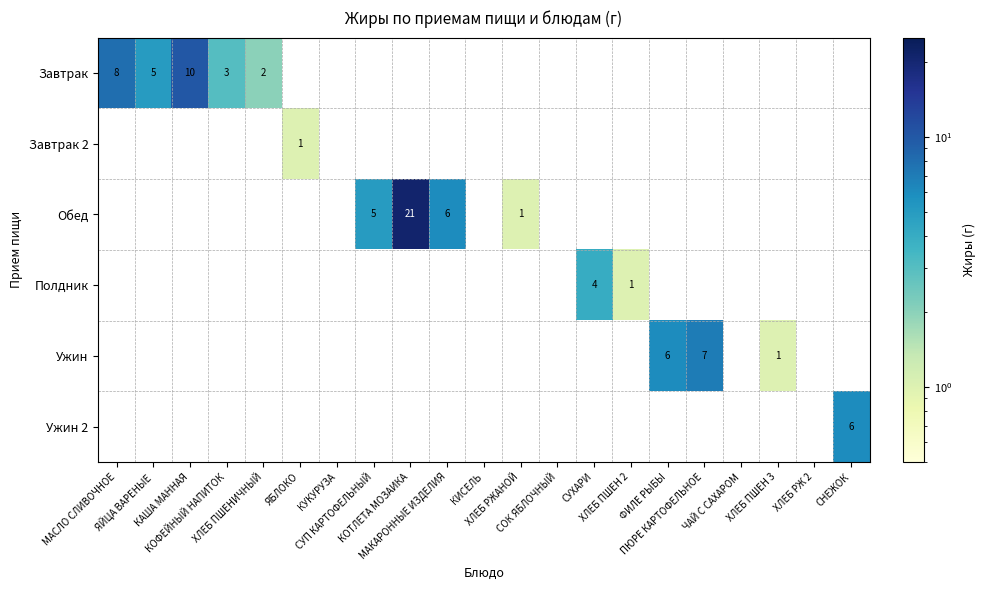

Which category has the highest value in the Обед series?

КОТЛЕТА МОЗАИКА